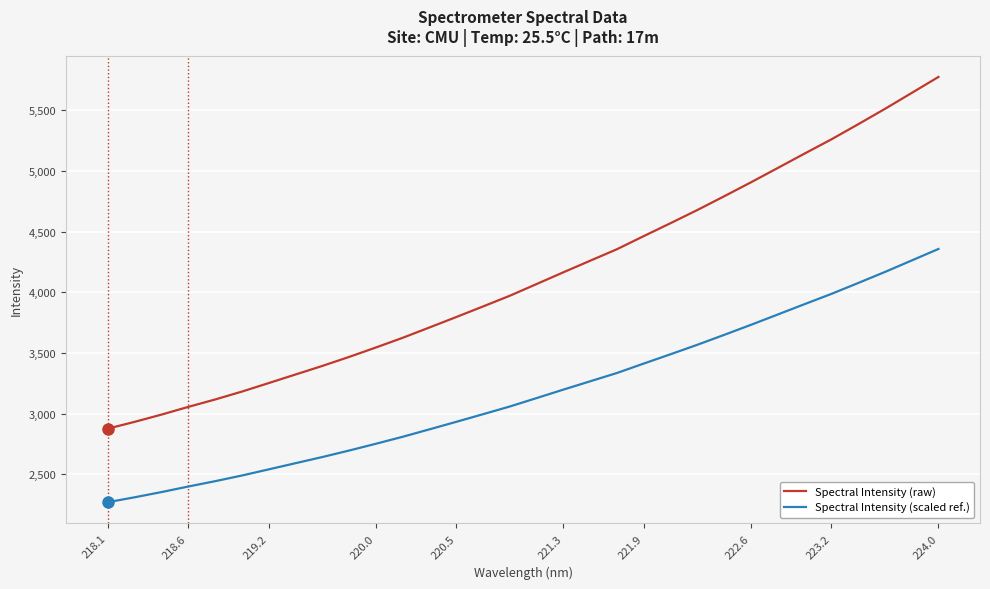

What are all the series names shown in the legend?

Spectral Intensity (raw), Spectral Intensity (scaled ref.)